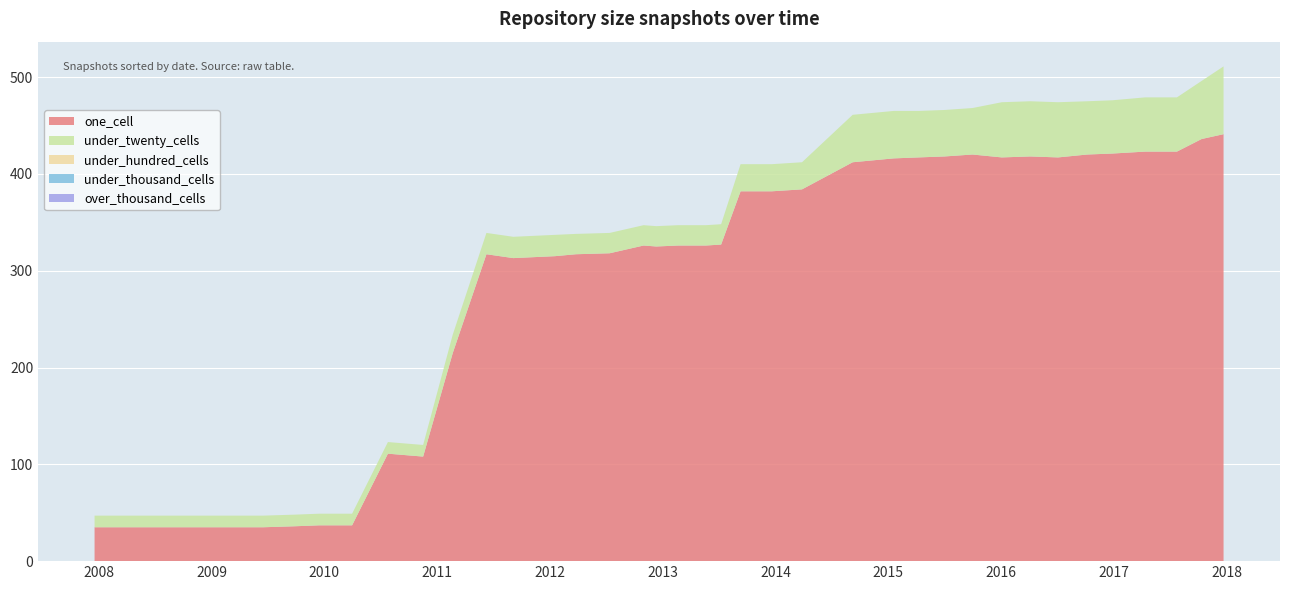

Reading left to right, transcribe all the data shown in this chart.

one_cell: 2007-12-19=35	2008-04-01=35	2008-06-27=35	2008-10-10=35	2008-12-17=35	2009-04-06=35	2009-06-17=35	2009-09-25=36	2009-12-16=37	2010-04-01=37	2010-07-26=111	2010-11-17=108	2011-02-21=215	2011-06-10=317	2011-09-05=313	2012-01-18=315	2012-03-26=317	2012-07-13=318	2012-10-31=326	2012-12-11=325	2013-02-20=326	2013-05-21=326	2013-07-09=327	2013-09-10=382	2013-12-20=382	2014-03-28=384	2014-09-08=412	2015-01-19=416	2015-04-09=417	2015-07-03=418	2015-10-01=420	2016-01-04=417	2016-04-05=418	2016-07-04=417	2016-10-07=420	2016-12-27=421	2017-04-12=423	2017-07-24=423	2017-10-12=436	2017-12-22=441
under_twenty_cells: 2007-12-19=12	2008-04-01=12	2008-06-27=12	2008-10-10=12	2008-12-17=12	2009-04-06=12	2009-06-17=12	2009-09-25=12	2009-12-16=12	2010-04-01=12	2010-07-26=12	2010-11-17=12	2011-02-21=19	2011-06-10=22	2011-09-05=22	2012-01-18=22	2012-03-26=21	2012-07-13=21	2012-10-31=21	2012-12-11=21	2013-02-20=21	2013-05-21=21	2013-07-09=21	2013-09-10=28	2013-12-20=28	2014-03-28=28	2014-09-08=49	2015-01-19=49	2015-04-09=48	2015-07-03=48	2015-10-01=48	2016-01-04=57	2016-04-05=57	2016-07-04=57	2016-10-07=55	2016-12-27=55	2017-04-12=56	2017-07-24=56	2017-10-12=60	2017-12-22=70
under_hundred_cells: 2007-12-19=0	2008-04-01=0	2008-06-27=0	2008-10-10=0	2008-12-17=0	2009-04-06=0	2009-06-17=0	2009-09-25=0	2009-12-16=0	2010-04-01=0	2010-07-26=0	2010-11-17=0	2011-02-21=0	2011-06-10=0	2011-09-05=0	2012-01-18=0	2012-03-26=0	2012-07-13=0	2012-10-31=0	2012-12-11=0	2013-02-20=0	2013-05-21=0	2013-07-09=0	2013-09-10=0	2013-12-20=0	2014-03-28=0	2014-09-08=0	2015-01-19=0	2015-04-09=0	2015-07-03=0	2015-10-01=0	2016-01-04=0	2016-04-05=0	2016-07-04=0	2016-10-07=0	2016-12-27=0	2017-04-12=0	2017-07-24=0	2017-10-12=0	2017-12-22=0
under_thousand_cells: 2007-12-19=0	2008-04-01=0	2008-06-27=0	2008-10-10=0	2008-12-17=0	2009-04-06=0	2009-06-17=0	2009-09-25=0	2009-12-16=0	2010-04-01=0	2010-07-26=0	2010-11-17=0	2011-02-21=0	2011-06-10=0	2011-09-05=0	2012-01-18=0	2012-03-26=0	2012-07-13=0	2012-10-31=0	2012-12-11=0	2013-02-20=0	2013-05-21=0	2013-07-09=0	2013-09-10=0	2013-12-20=0	2014-03-28=0	2014-09-08=0	2015-01-19=0	2015-04-09=0	2015-07-03=0	2015-10-01=0	2016-01-04=0	2016-04-05=0	2016-07-04=0	2016-10-07=0	2016-12-27=0	2017-04-12=0	2017-07-24=0	2017-10-12=0	2017-12-22=0
over_thousand_cells: 2007-12-19=0	2008-04-01=0	2008-06-27=0	2008-10-10=0	2008-12-17=0	2009-04-06=0	2009-06-17=0	2009-09-25=0	2009-12-16=0	2010-04-01=0	2010-07-26=0	2010-11-17=0	2011-02-21=0	2011-06-10=0	2011-09-05=0	2012-01-18=0	2012-03-26=0	2012-07-13=0	2012-10-31=0	2012-12-11=0	2013-02-20=0	2013-05-21=0	2013-07-09=0	2013-09-10=0	2013-12-20=0	2014-03-28=0	2014-09-08=0	2015-01-19=0	2015-04-09=0	2015-07-03=0	2015-10-01=0	2016-01-04=0	2016-04-05=0	2016-07-04=0	2016-10-07=0	2016-12-27=0	2017-04-12=0	2017-07-24=0	2017-10-12=0	2017-12-22=0